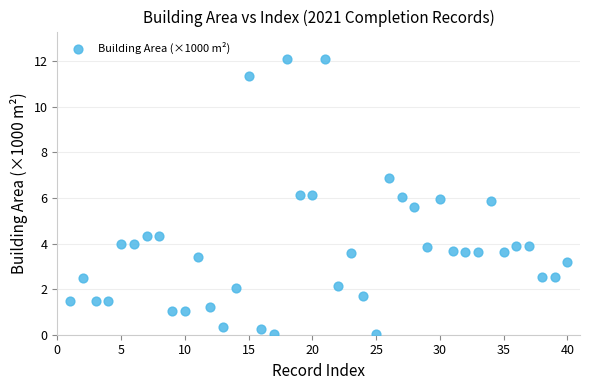

How many points are shown in the scatter plot?

40